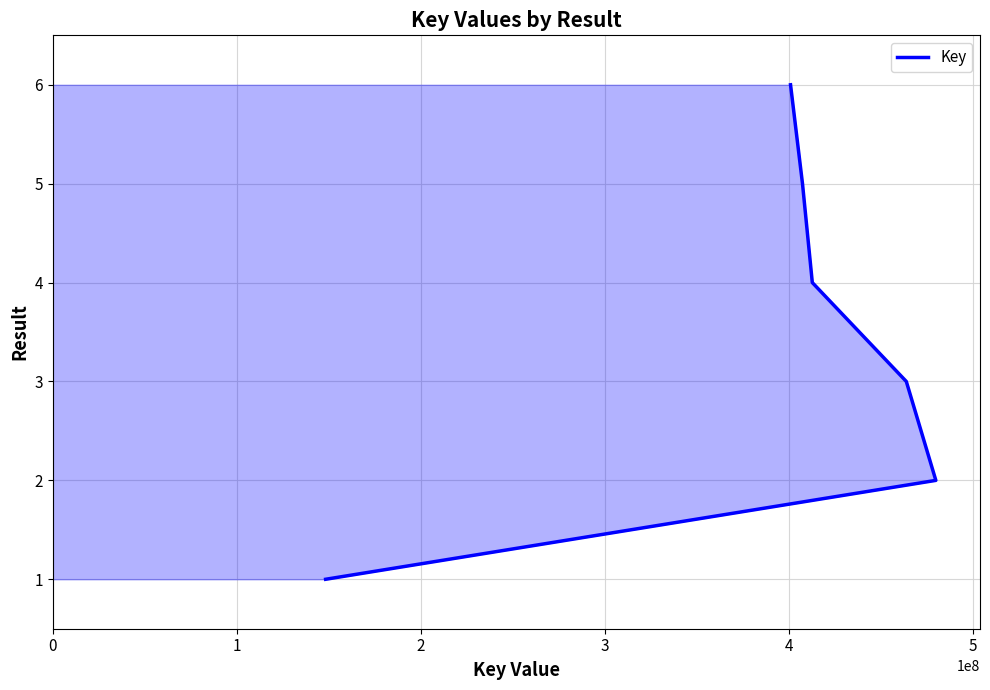

How many lines are shown in the chart?

1